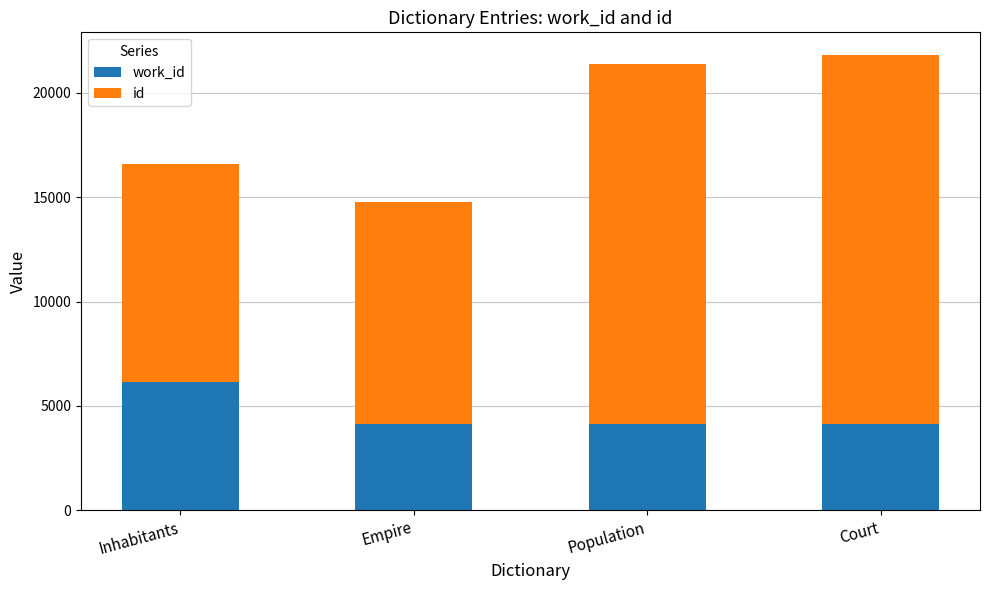

What is the total value across all series at Court?

21817